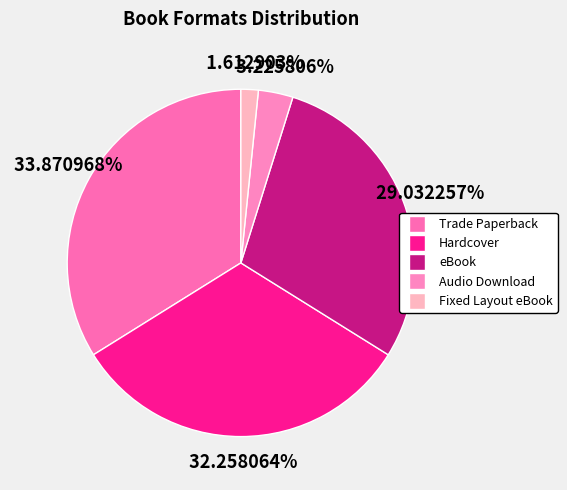

What is the total percentage of eBook and Fixed Layout eBook?

30.6%